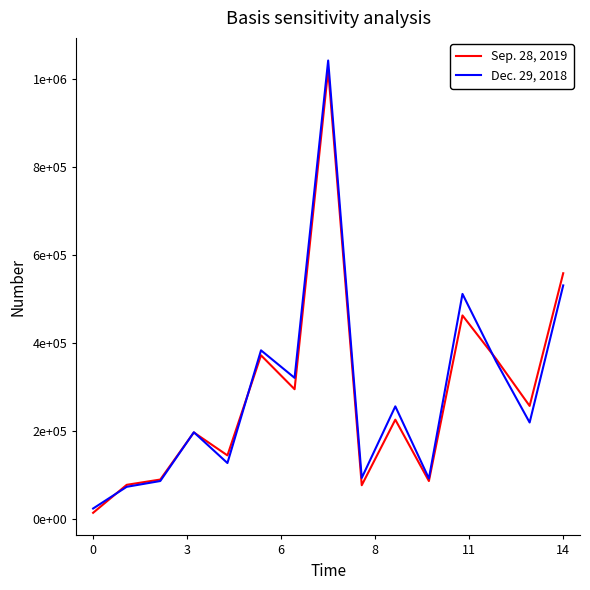

Is this an area chart (filled region under the line)?

No